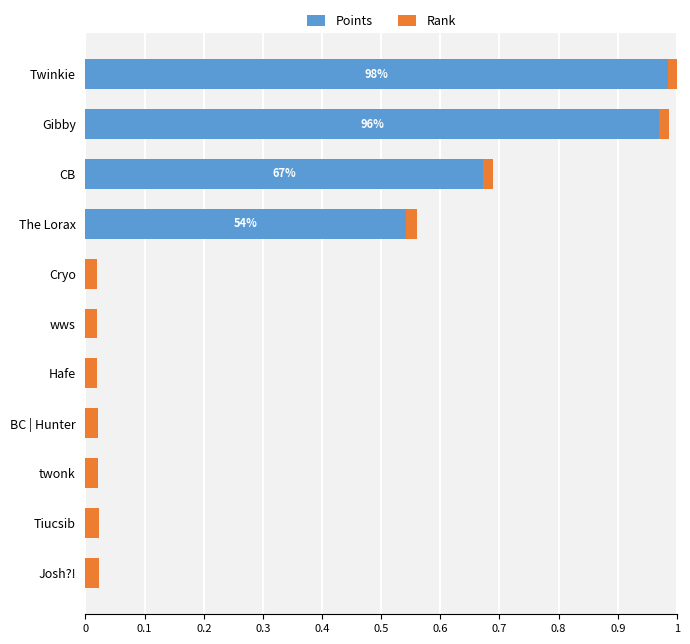

Is it true that Points equals -0.4 at Cryo?

False